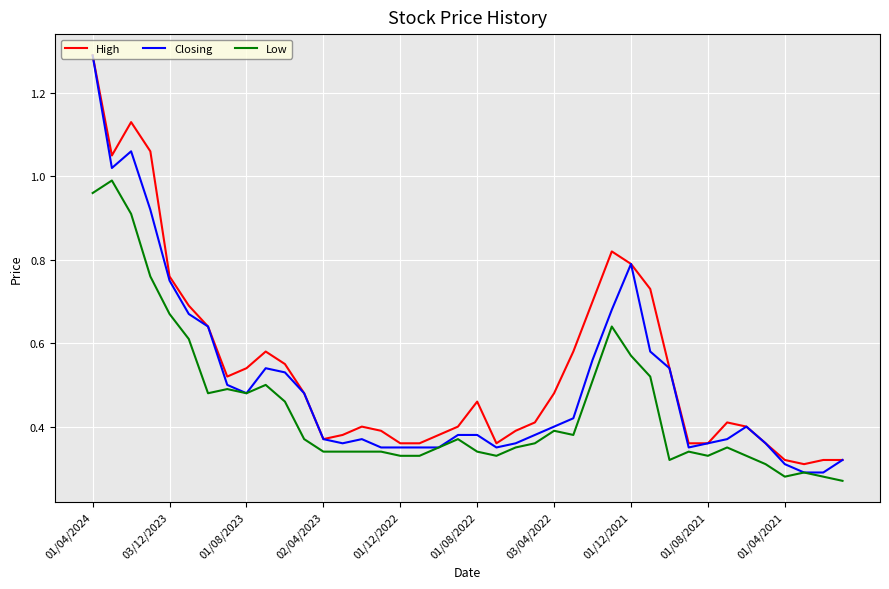

What are all the series names shown in the legend?

High, Closing, Low